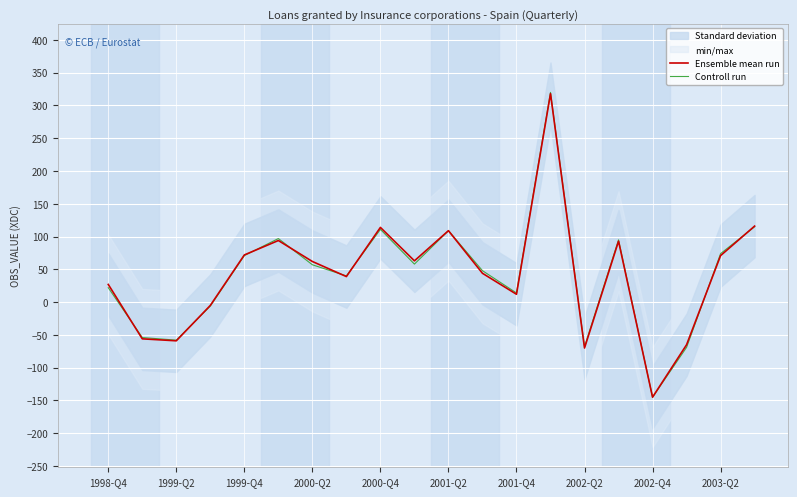

Is the value of Ensemble mean run at 2002-Q4 greater than the value of Controll run at 2000-Q2?

No